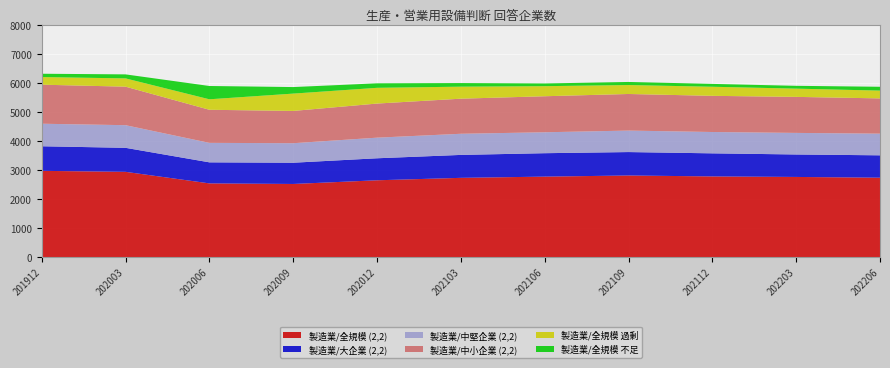

Reading left to right, extract all data points from this chart.

製造業/全規模 (2,2): 201912=2968	202003=2934	202006=2536	202009=2516	202012=2643	202103=2727	202106=2769	202109=2808	202112=2776	202203=2758	202206=2732
製造業/大企業 (2,2): 201912=847	202003=827	202006=725	202009=732	202012=758	202103=790	202106=807	202109=807	202112=795	202203=774	202206=771
製造業/中堅企業 (2,2): 201912=776	202003=780	202006=671	202009=672	202012=710	202103=728	202106=721	202109=740	202112=735	202203=743	202206=746
製造業/中小企業 (2,2): 201912=1345	202003=1327	202006=1140	202009=1112	202012=1175	202103=1209	202106=1241	202109=1261	202112=1246	202203=1241	202206=1215
製造業/全規模 過剰: 201912=263	202003=285	202006=361	202009=597	202012=542	202103=414	202106=347	202109=308	202112=313	202203=284	202206=268
製造業/全規模 不足: 201912=114	202003=138	202006=458	202009=225	202012=155	202103=124	202106=93	202109=106	202112=98	202203=97	202206=132